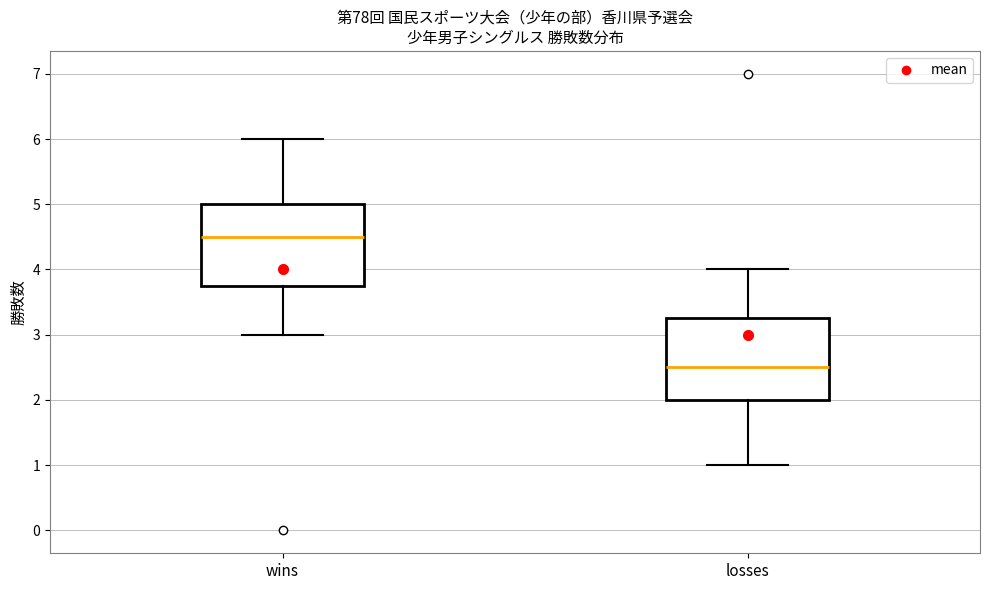

Reading left to right, transcribe this box plot: for each box, give where its median line is, the range the box spans, and where its two whiskers end, as read against the y-axis. The values are not printed on the chart, so give them approximately, as read against the axis.

wins: median 4.5, box 3.8 to 5.0, whiskers 3.0 to 6.0
losses: median 2.5, box 2.0 to 3.3, whiskers 1.0 to 4.0